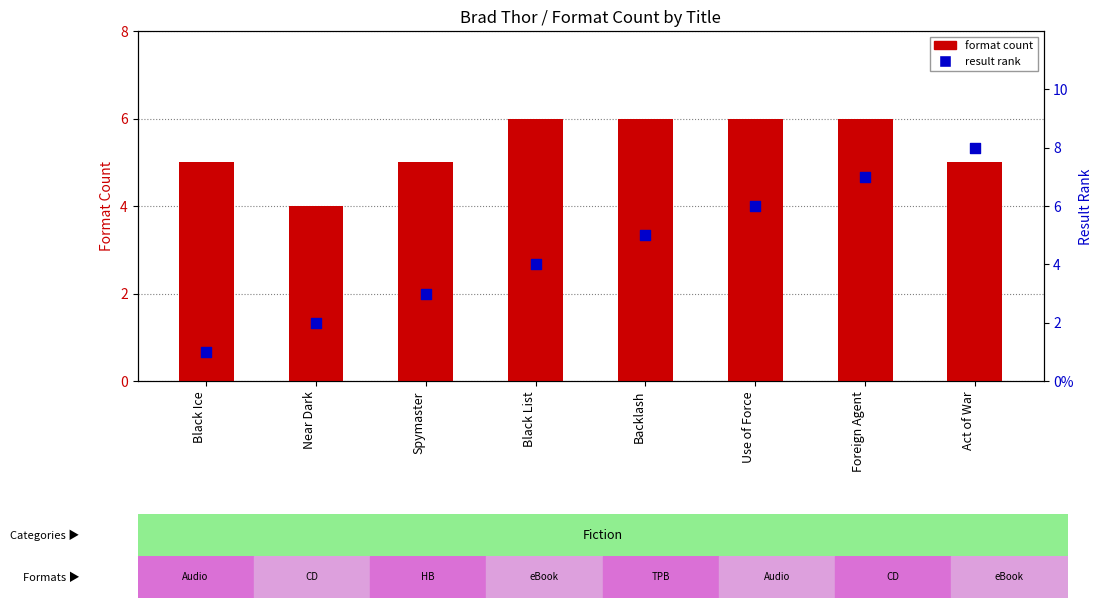

Which series reaches the minimum Y coordinate?

result rank